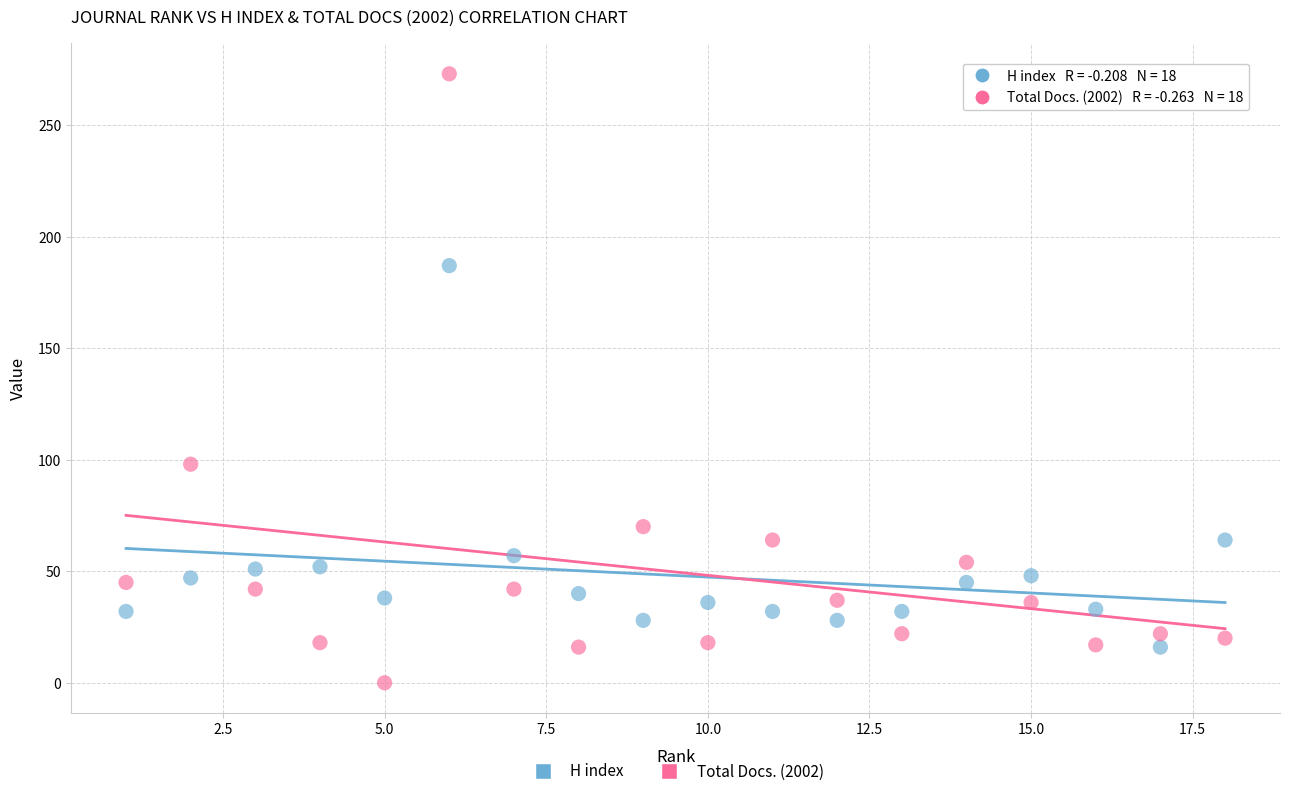

Which series reaches the minimum Y coordinate?

Total Docs. (2002)